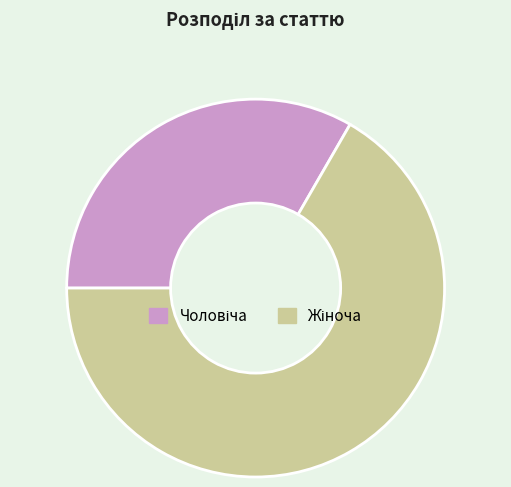

Does any single category account for the majority?

Yes